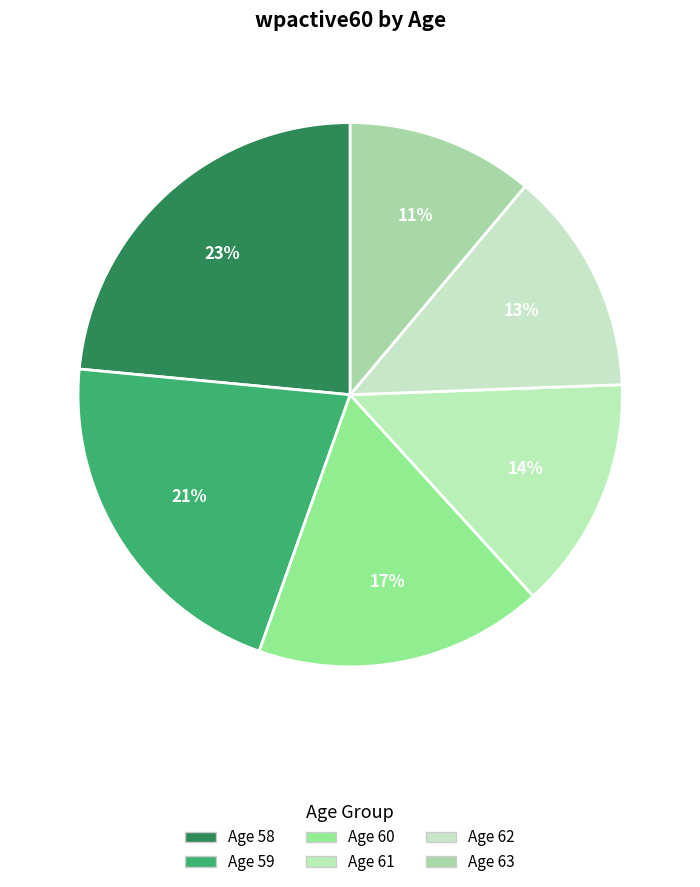

How many slices are in this pie chart?

6